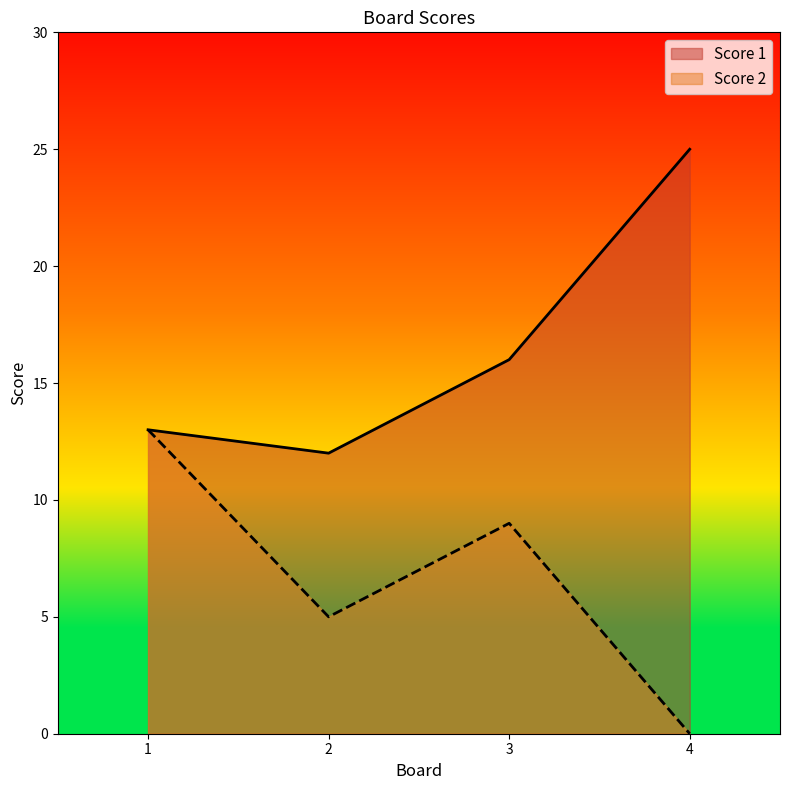

How many values in the Score 1 series are below 16?

2